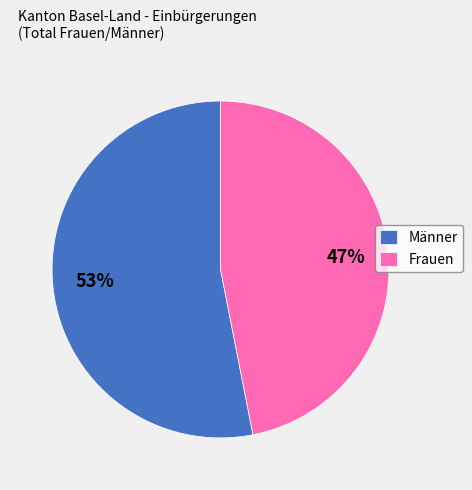

To the nearest percent, what is the difference between the Frauen and Männer slice percentages?

6%